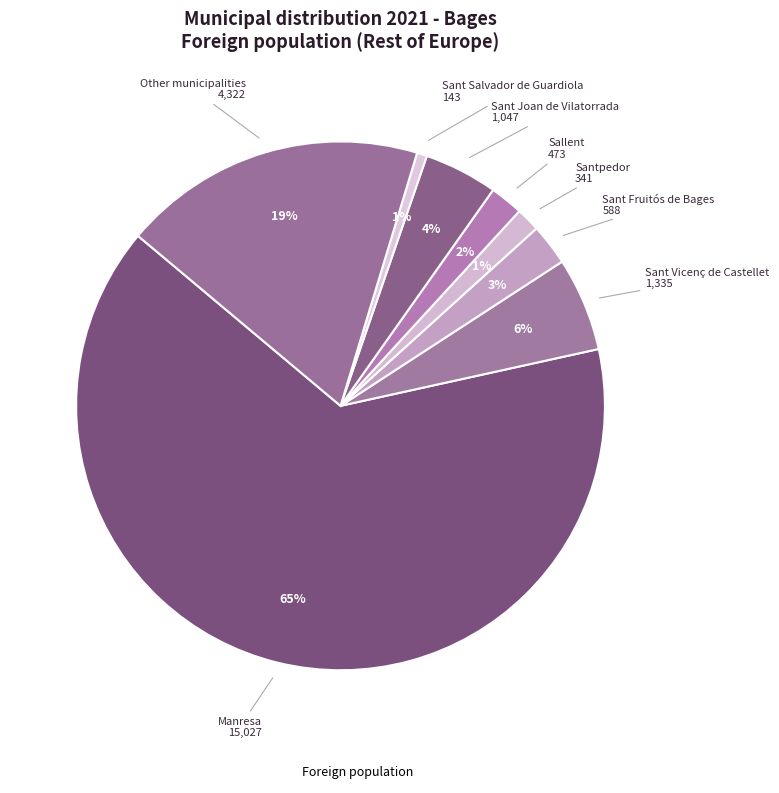

How many slices are in this pie chart?

8